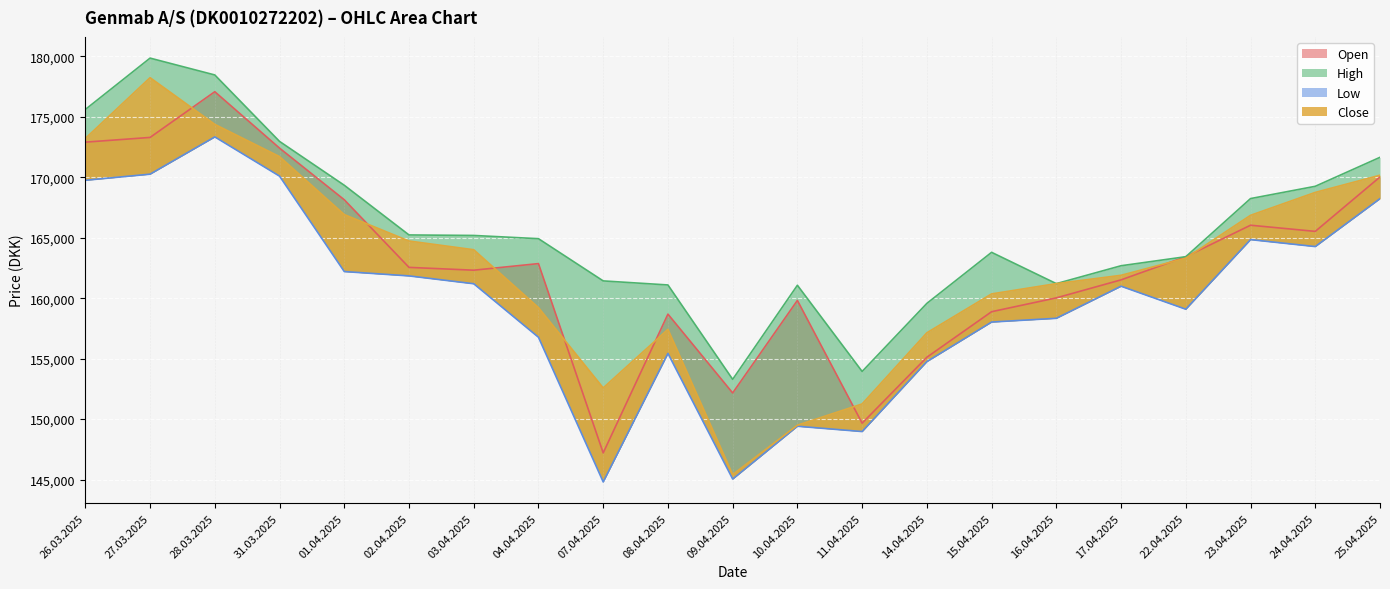

What is the spread (max minus min) of values at 11.04.2025?

4969